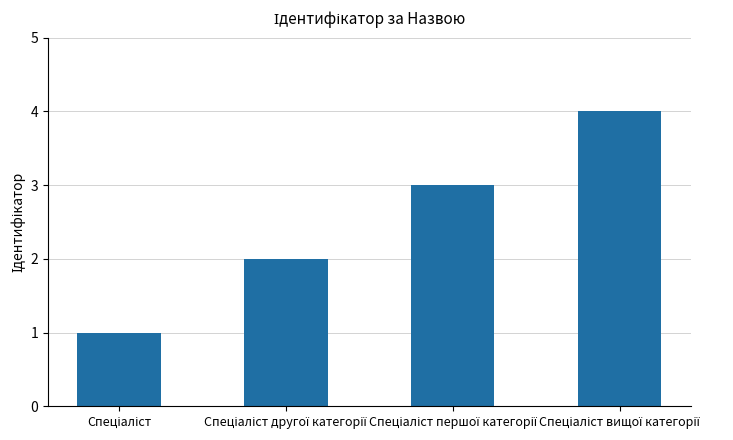

How many bars are there in total?

4